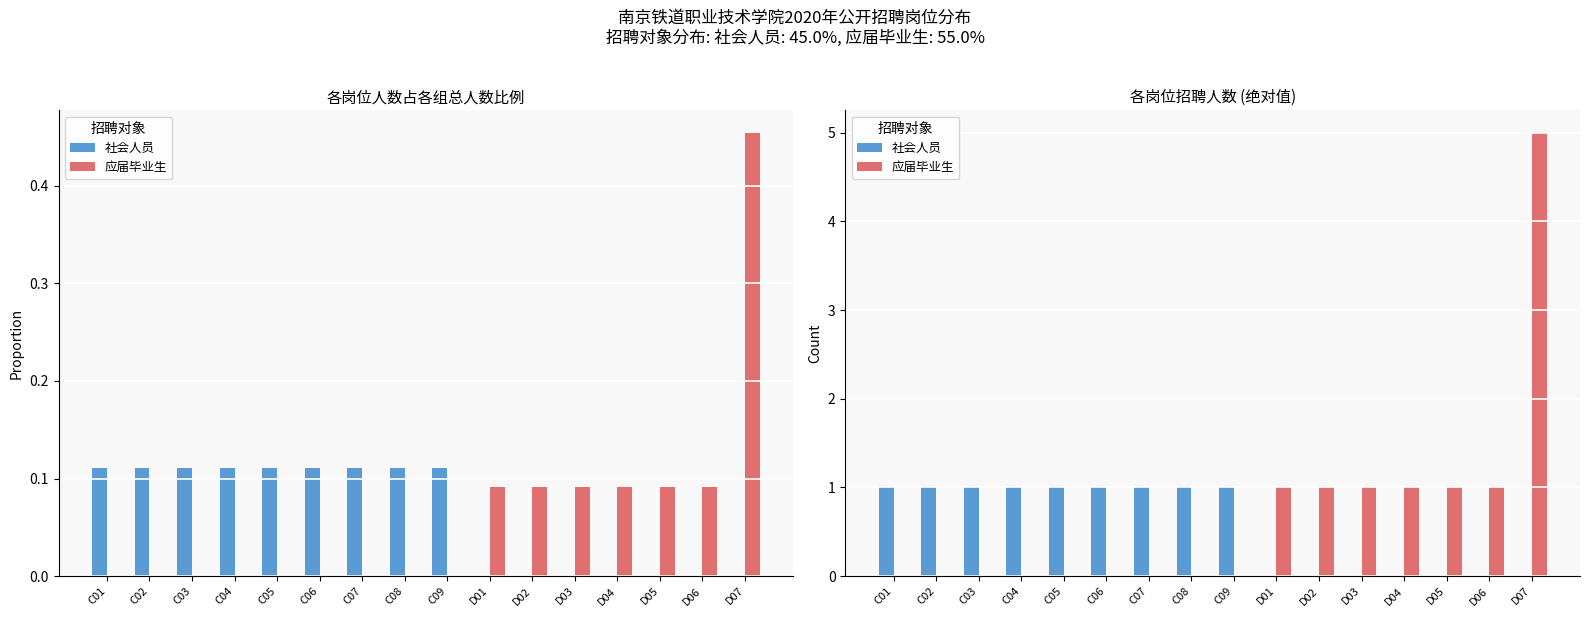

Rank the categories by 应届毕业生 value from lowest to highest.

C01, C02, C03, C04, C05, C06, C07, C08, C09, D01, D02, D03, D04, D05, D06, D07